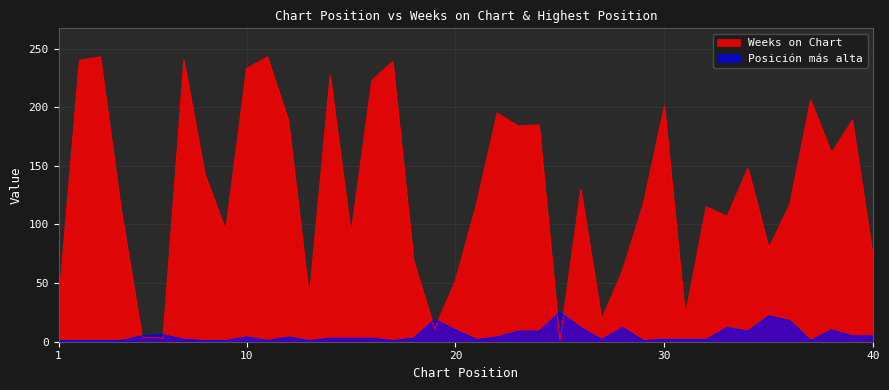

Which has a higher value, 39 or 18?

39